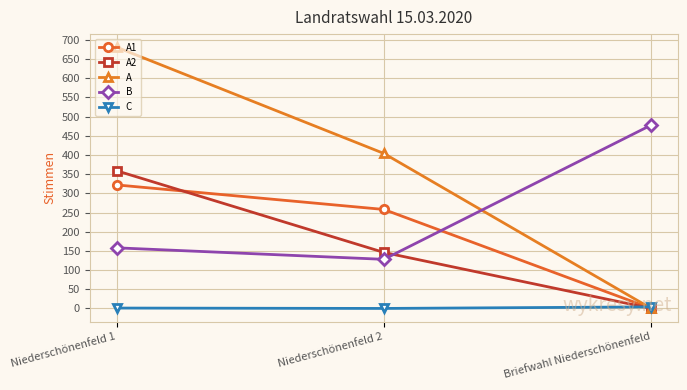

Which series has the largest total across all categories?

A